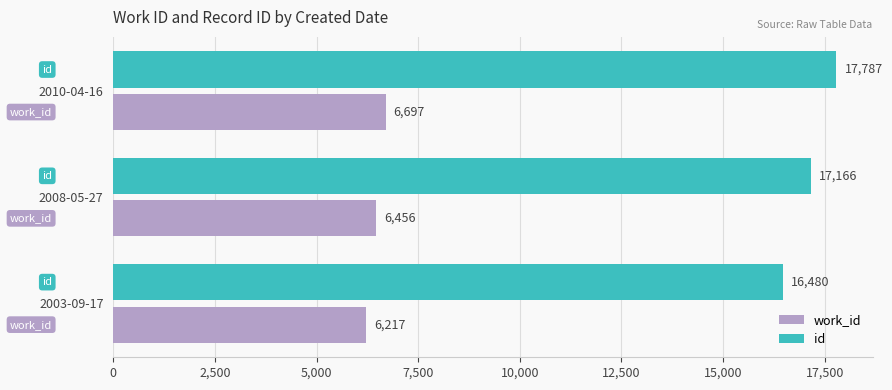

What is the spread (max minus min) of values at 2008-05-27?

10710